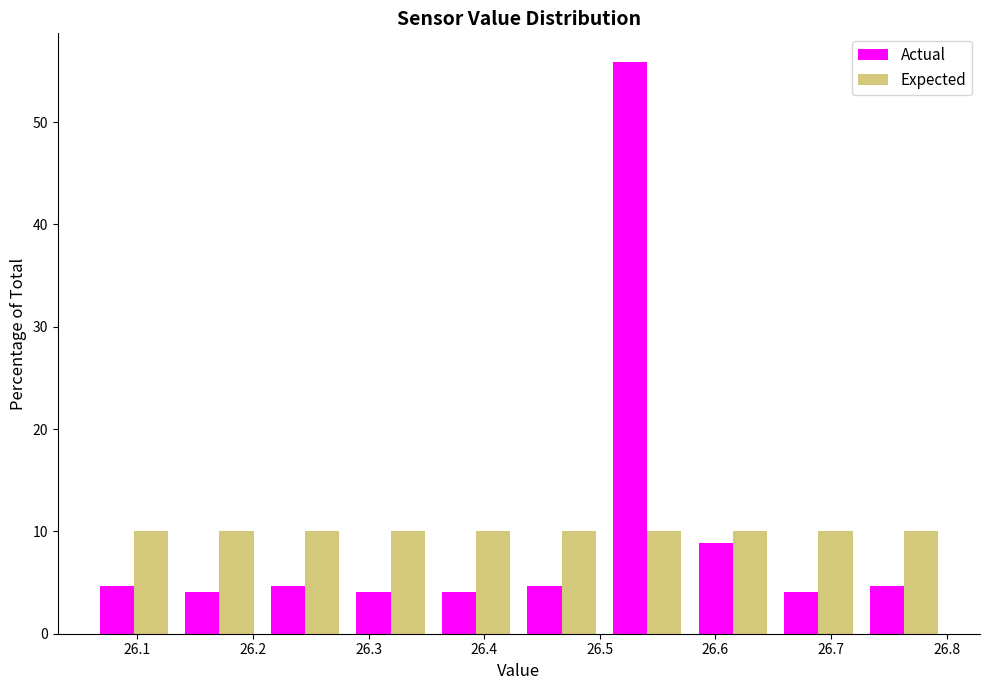

Reading left to right, transcribe this chart: for each range on the x-axis, give the height of each series' bar. Neither the bar edges nor the heights are printed on the chart, so give them approximately, as read against the axes.

26.060 to 26.134: Actual=5	Expected=10
26.134 to 26.208: Actual=4	Expected=10
26.208 to 26.282: Actual=5	Expected=10
26.282 to 26.356: Actual=4	Expected=10
26.356 to 26.430: Actual=4	Expected=10
26.430 to 26.504: Actual=5	Expected=10
26.504 to 26.578: Actual=56	Expected=10
26.578 to 26.652: Actual=9	Expected=10
26.652 to 26.726: Actual=4	Expected=10
26.726 to 26.800: Actual=5	Expected=10